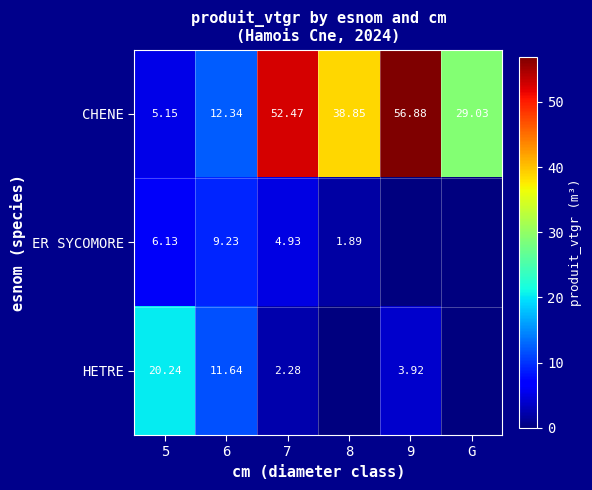

Between 6 and 7, which series saw the biggest shift?

CHENE